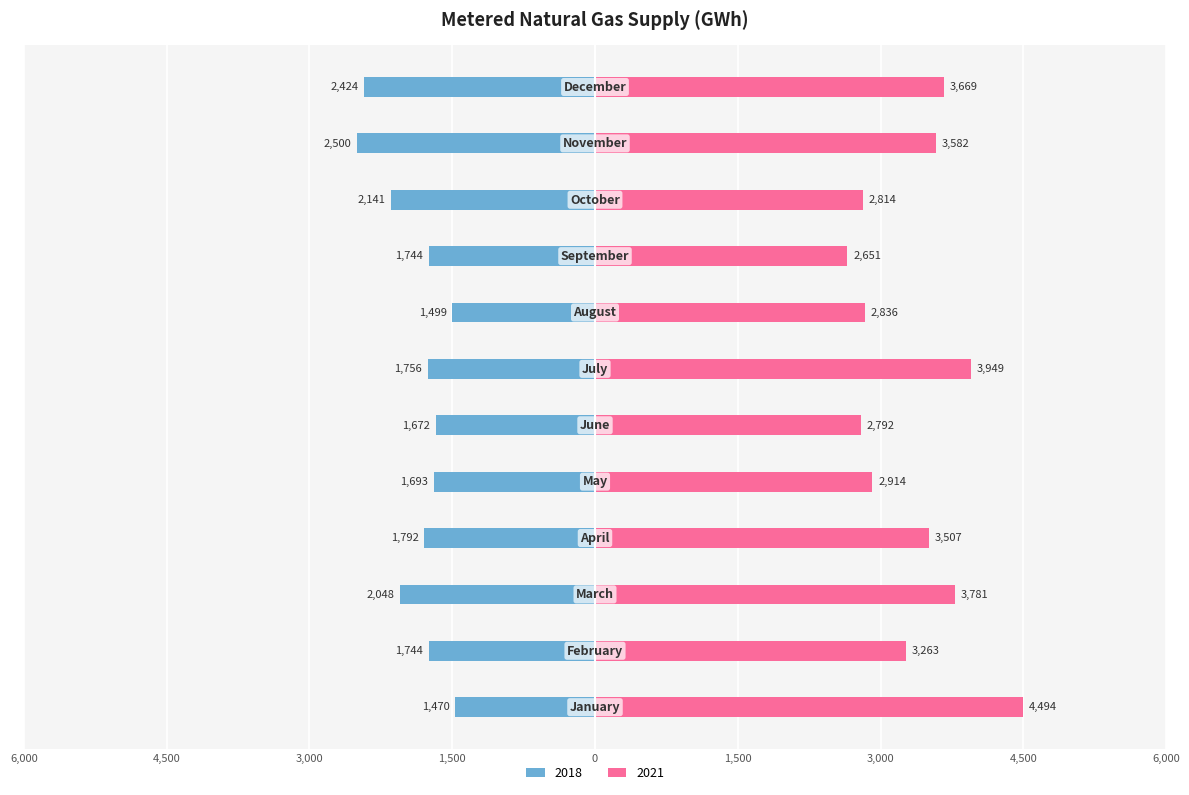

How many groups of bars are there?

12